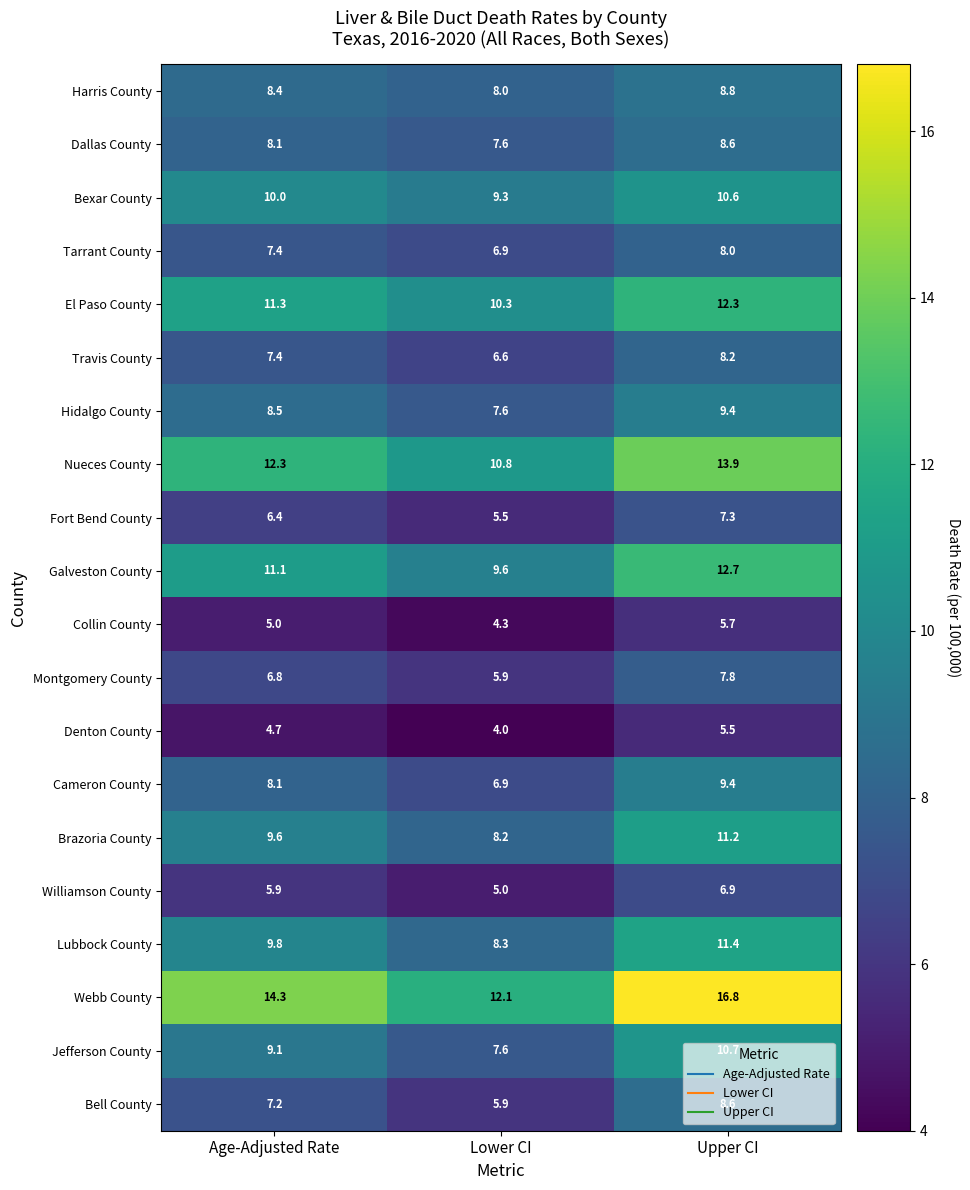

At which label is Brazoria County closest to 9?

Age-Adjusted Rate